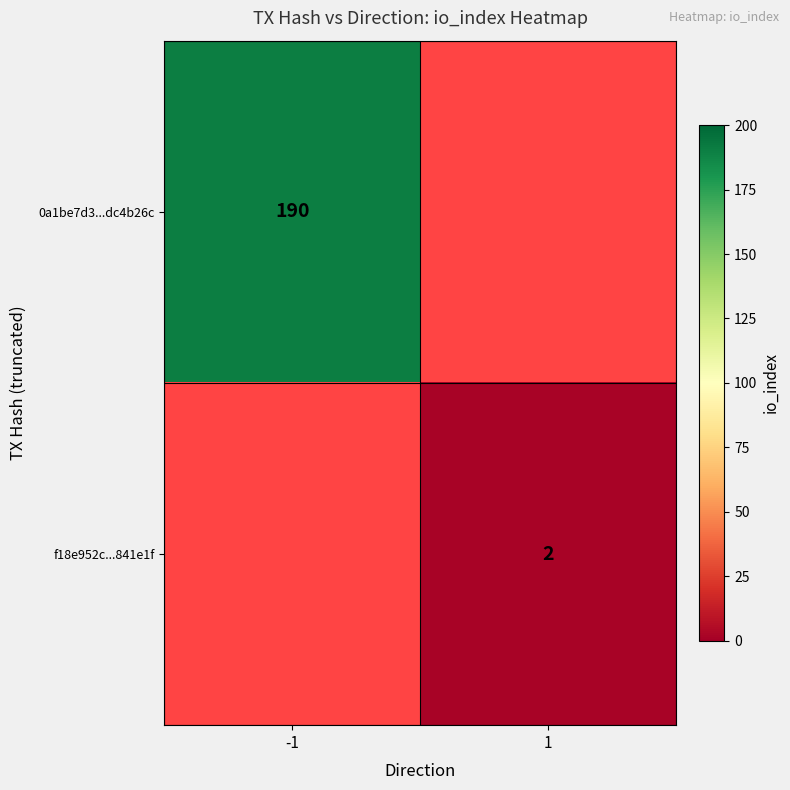

Is it true that f18e952c...841e1f equals 3 at 1?

False